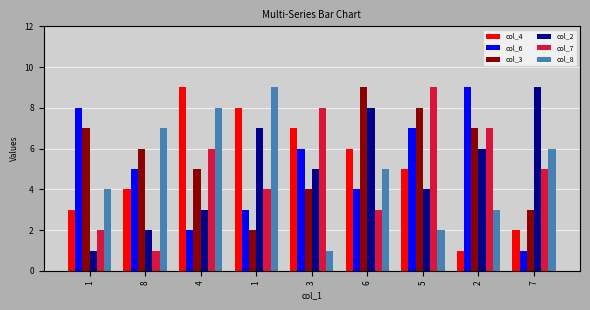

How many groups of bars are there?

9